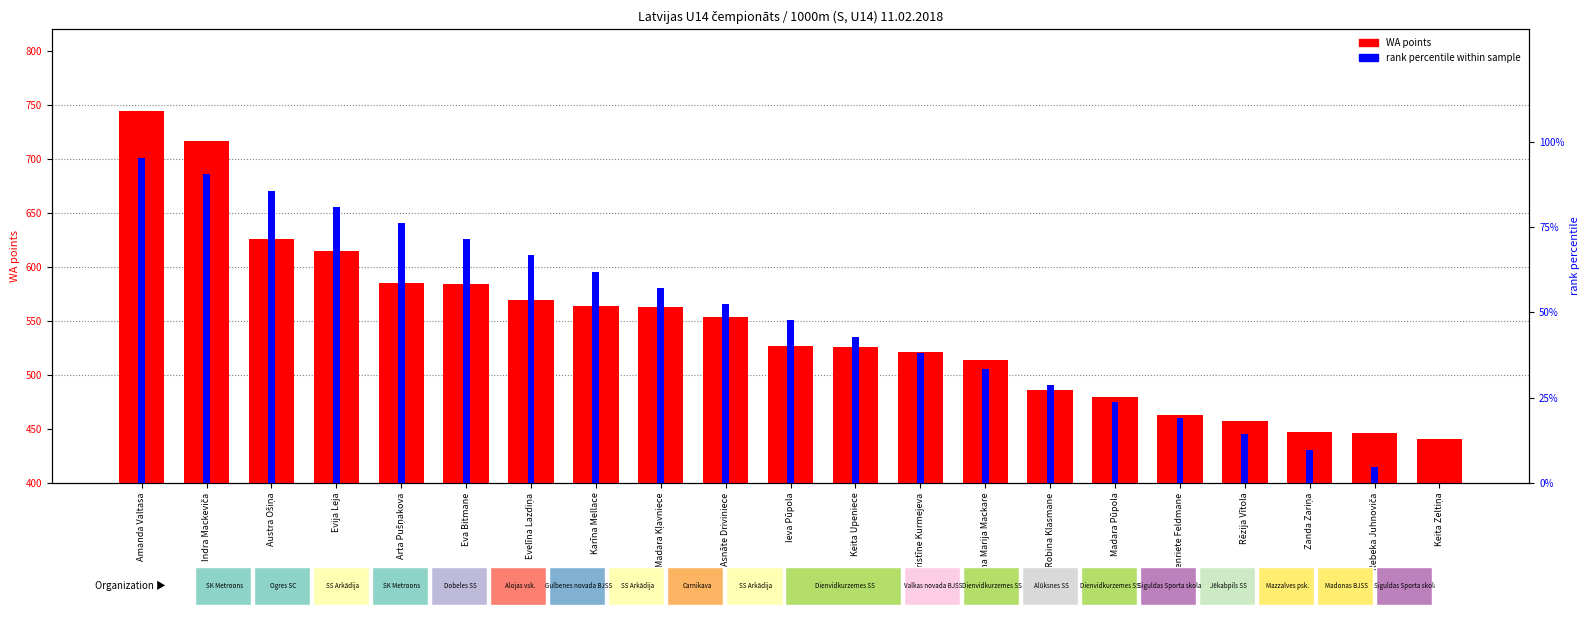

What are all the series names shown in the legend?

WA points, rank percentile